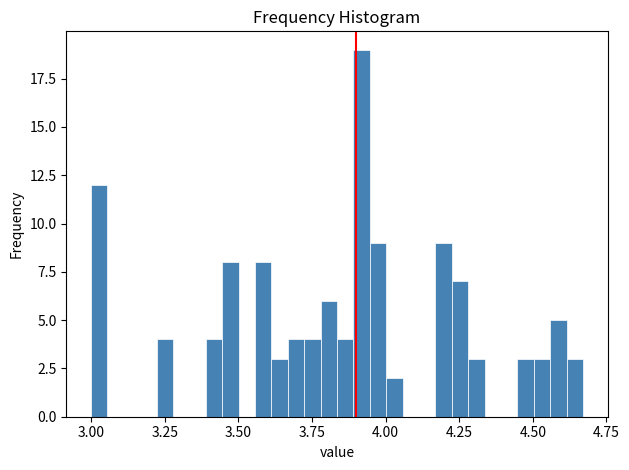

Around what value on the x-axis is the tallest bar? Give the approximate position of its centre, as read against the axis.

3.90